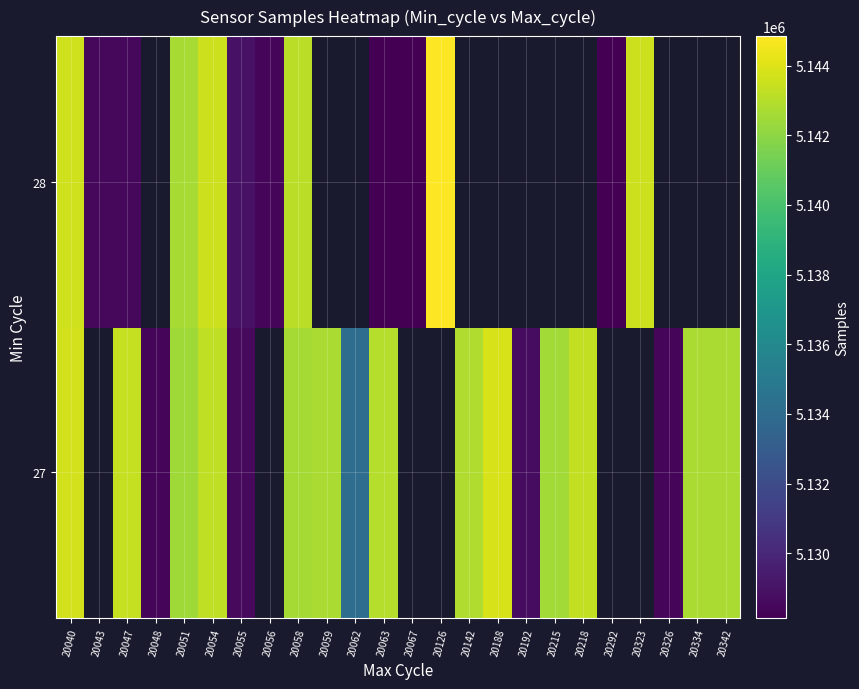

List the series in order of their overall mean, highest first.

27, 28